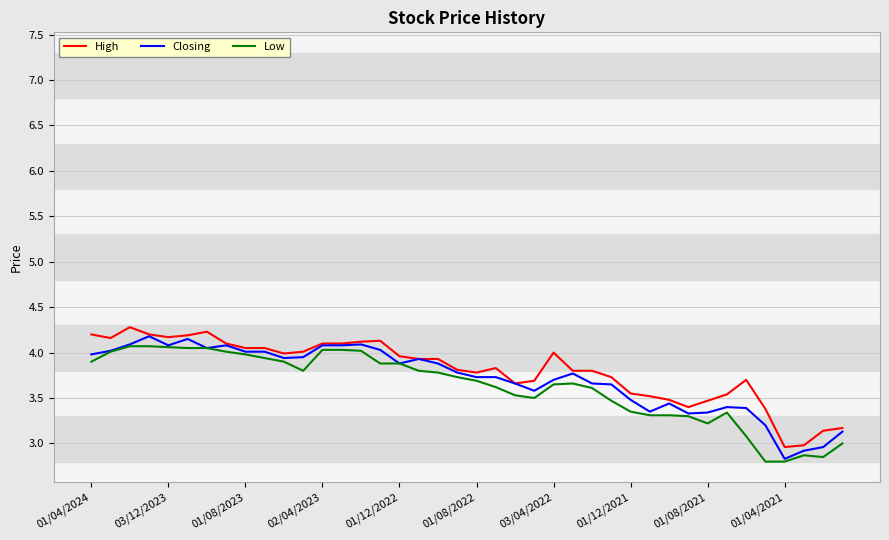

What is the minimum value shown in the chart?

2.8